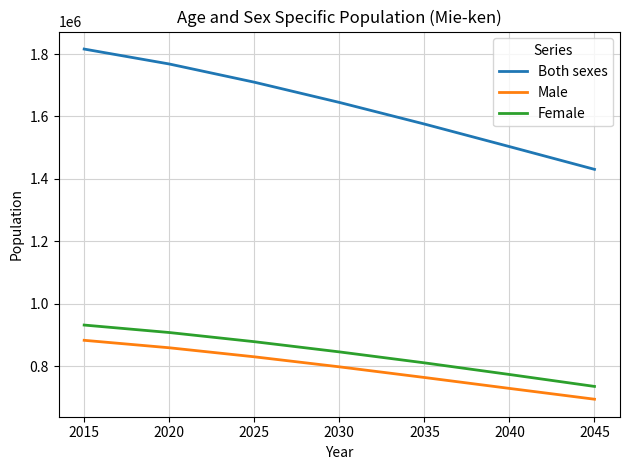

Reading right to left, extract all data points from this chart.

Both sexes: 1430804	1503635	1575867	1645050	1709820	1768098	1815865
Male: 694936	729532	764499	798608	830706	859641	883516
Female: 735868	774103	811368	846442	879114	908457	932349